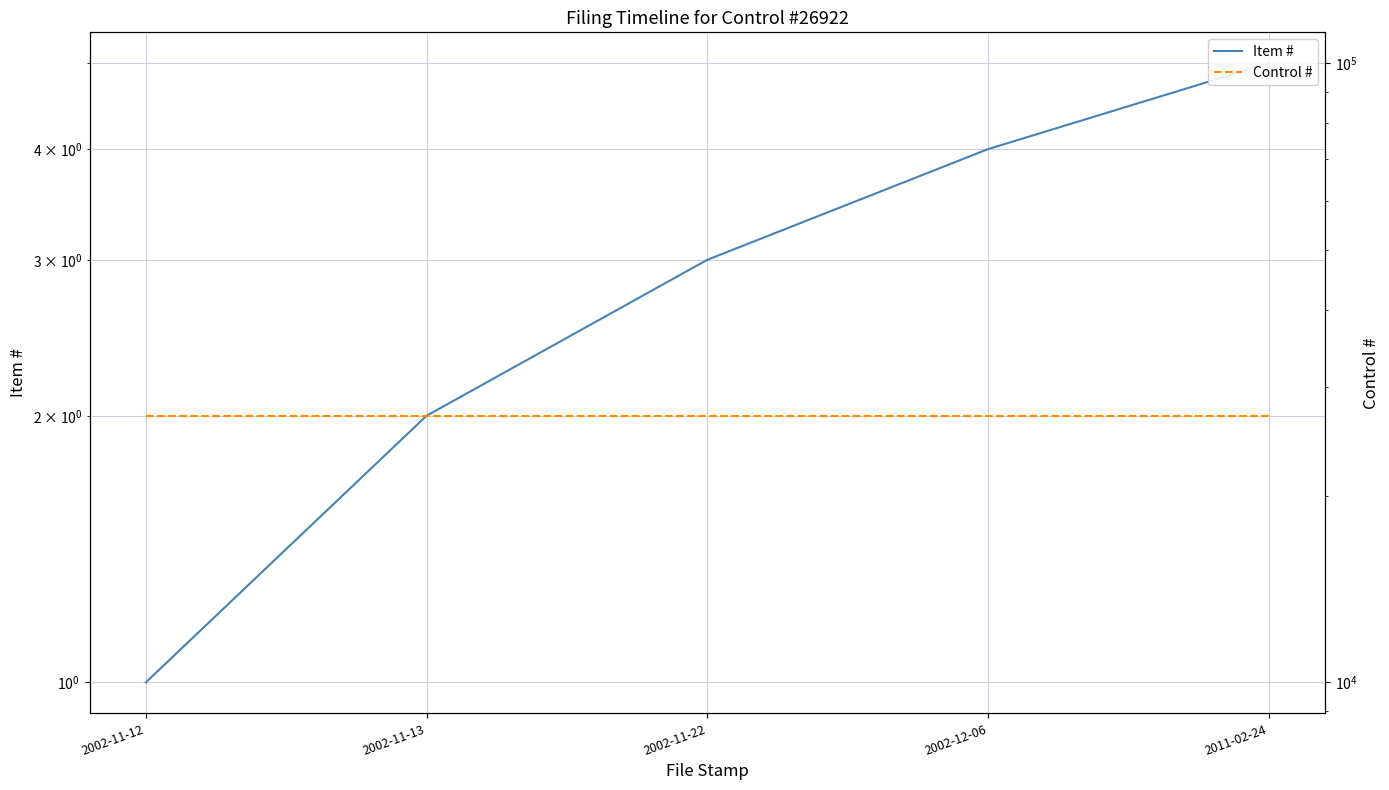

Count the Item # values in the range 2 to 4.

3